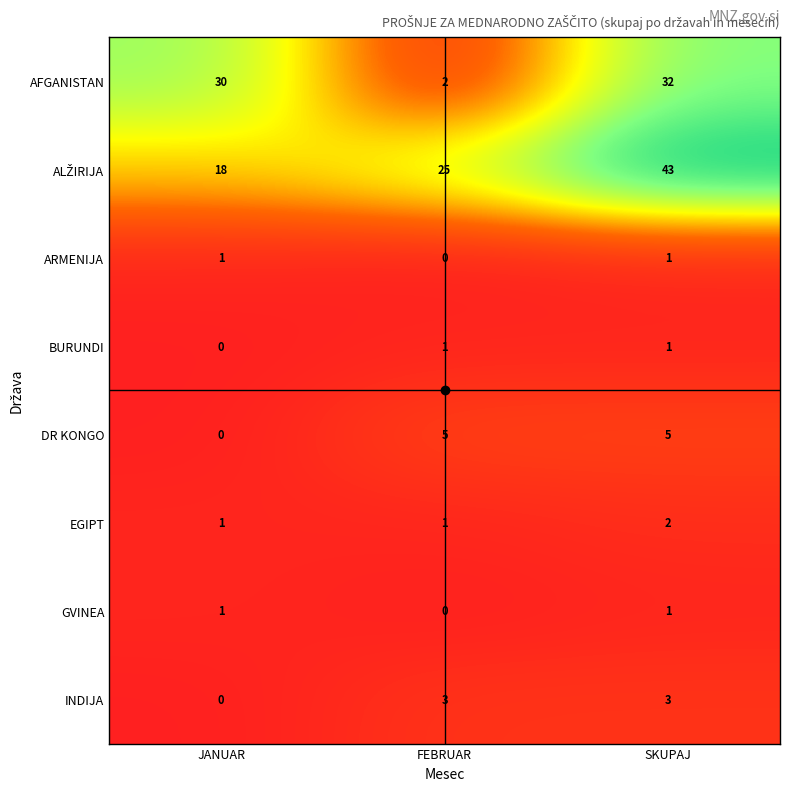

Which series has the largest range (max minus min)?

AFGANISTAN